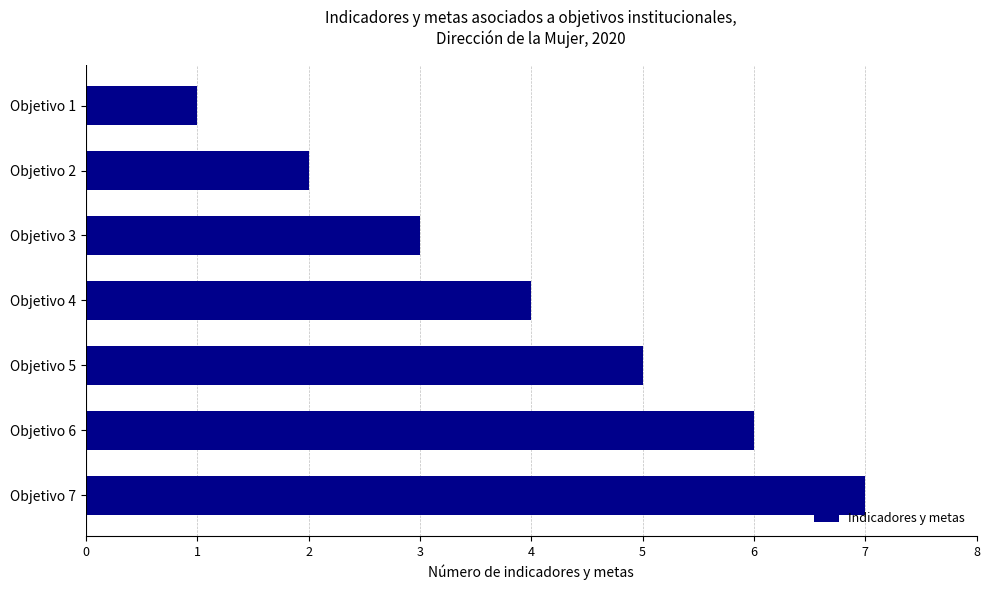

What is the change in value from Objetivo 4 to Objetivo 6?

+2